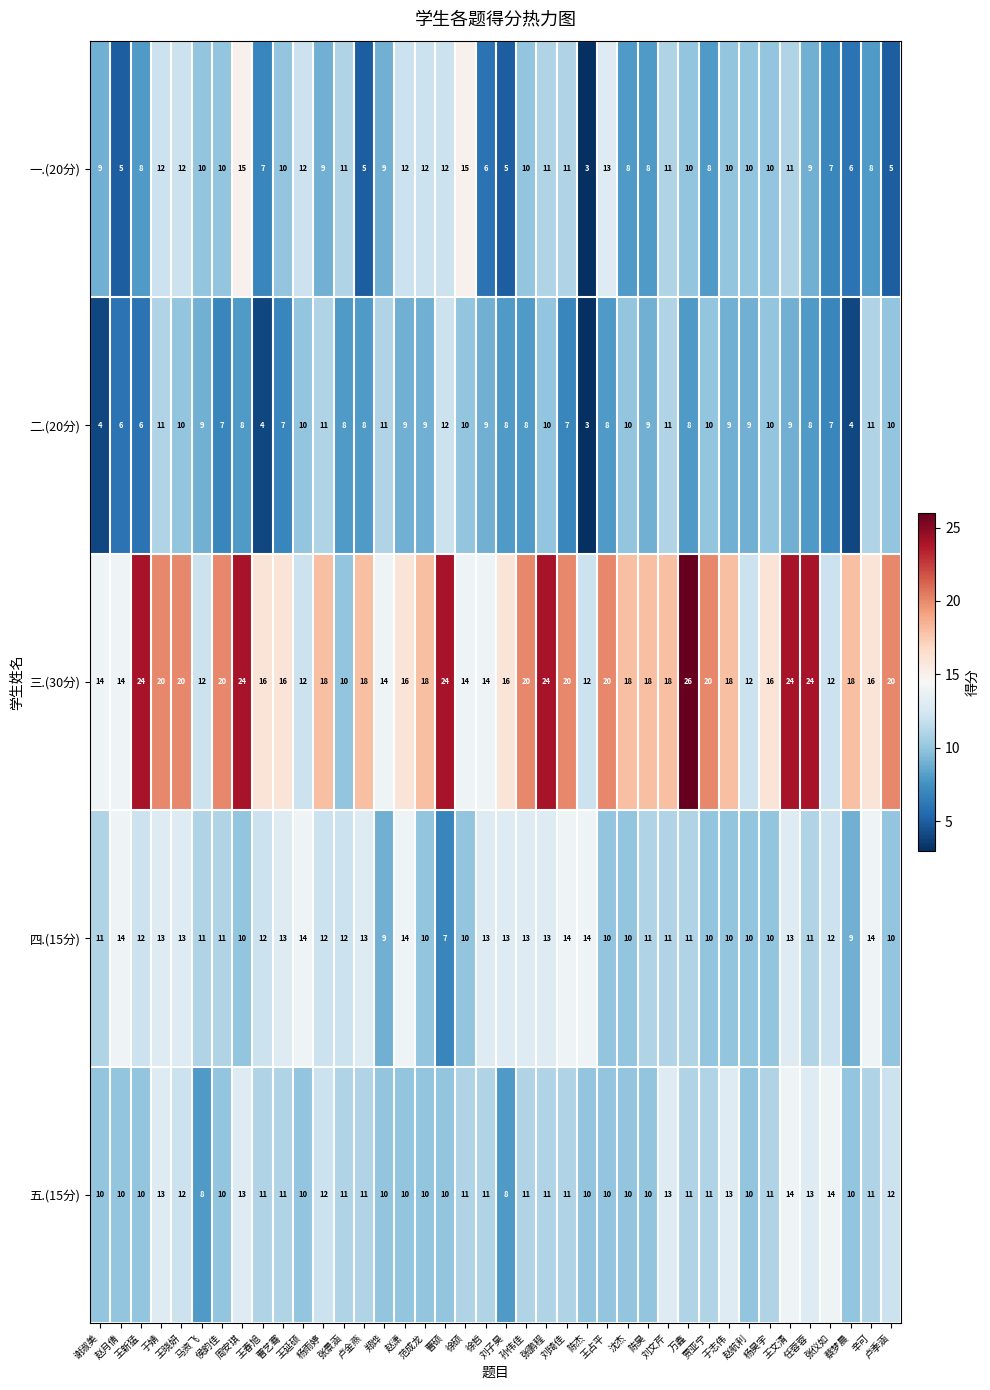

What is the sum of all 一.(20分) values?

375